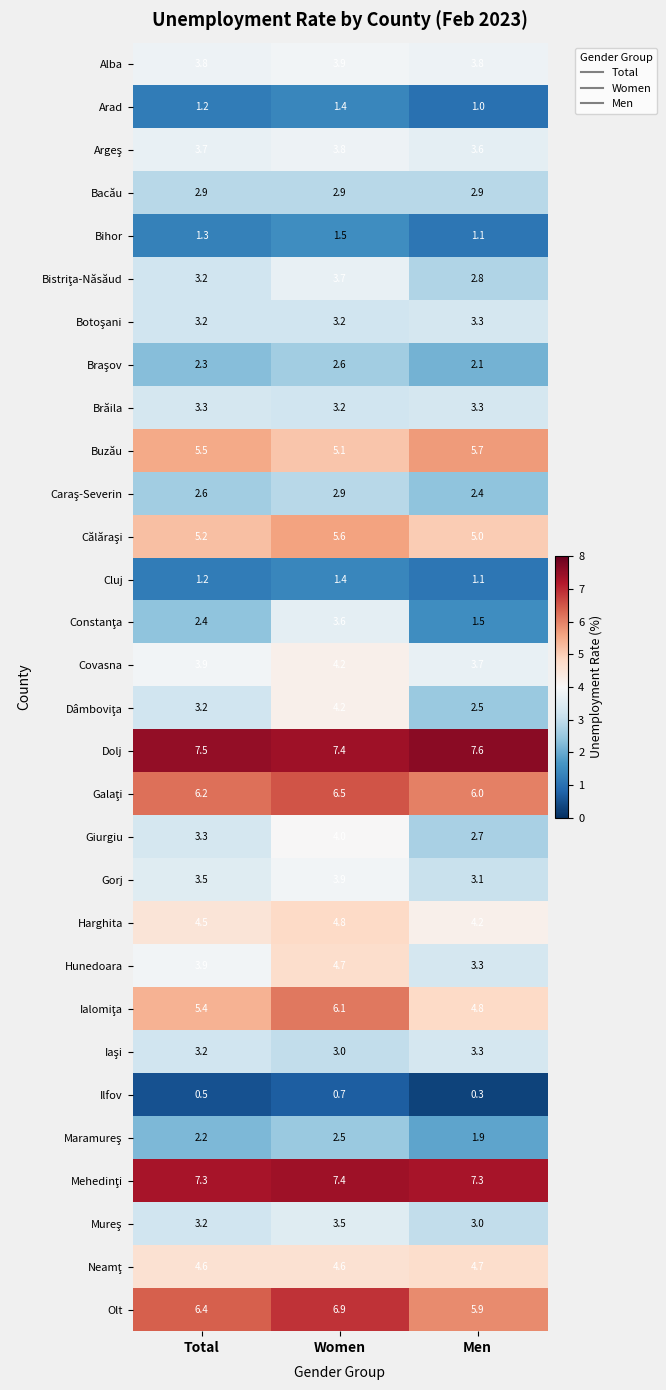

The value of Bacău at Men is 0.8. True or false?

False